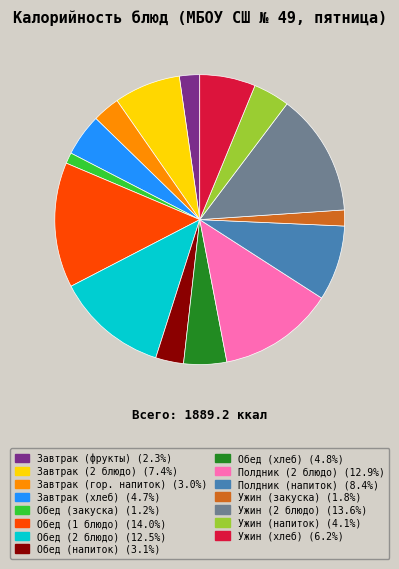

Between Ужин (закуска) and Ужин (хлеб), which is larger?

Ужин (хлеб)